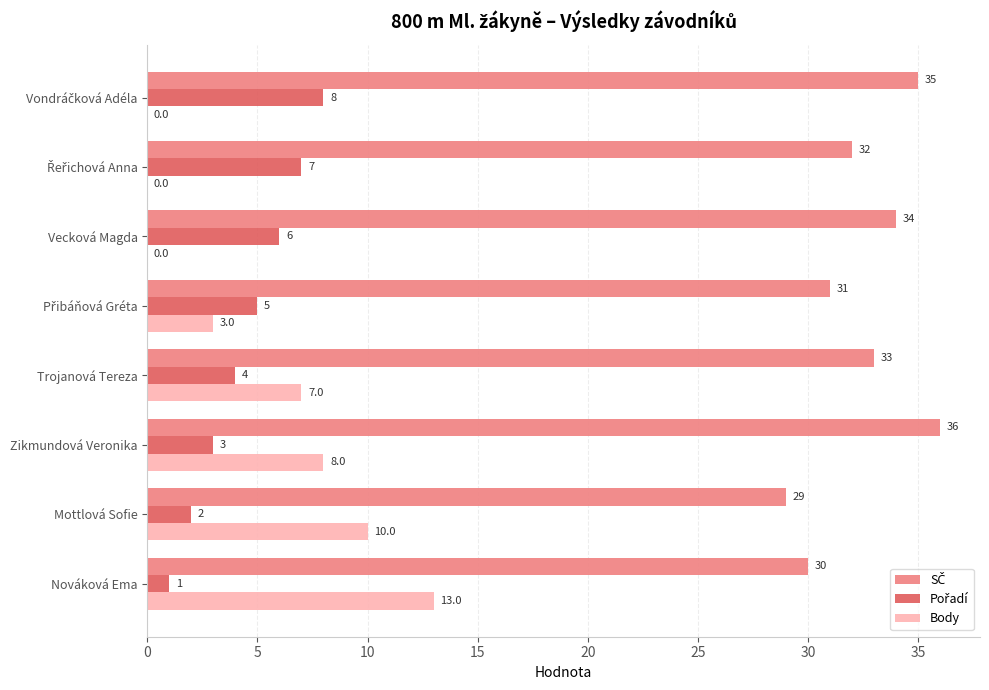

What is the sum of all Body values?

41